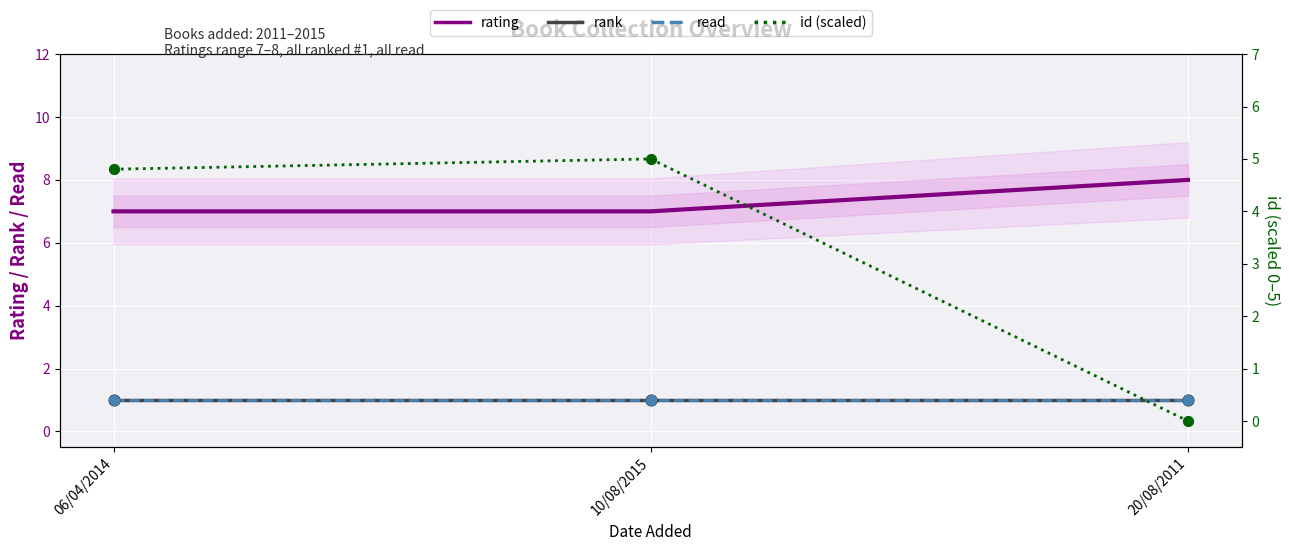

What is the total value across all series at 10/08/2015?

14.0